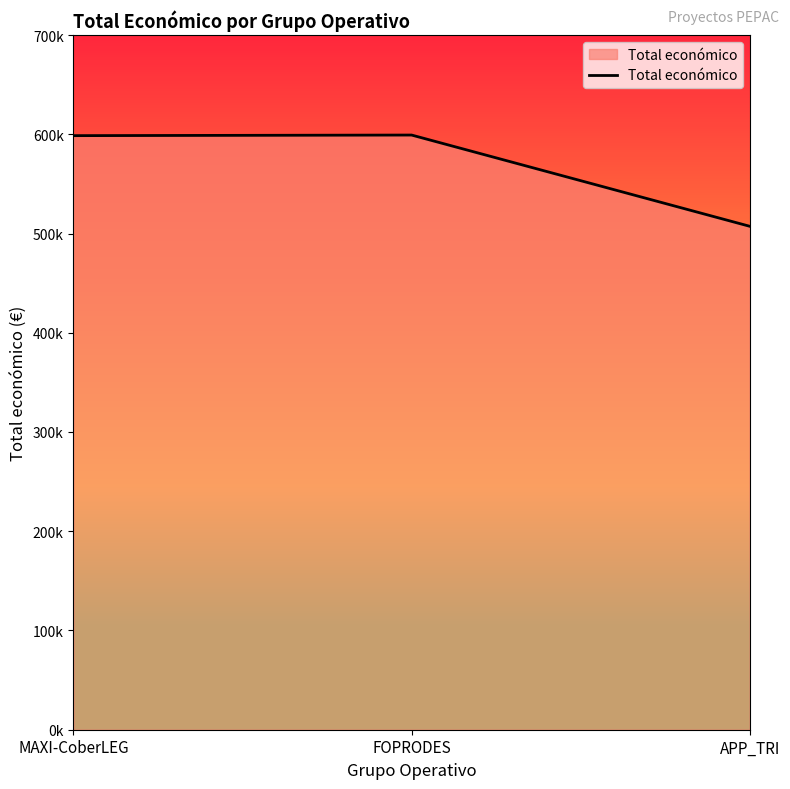

At which label is the value closest to 553233?

MAXI-CoberLEG